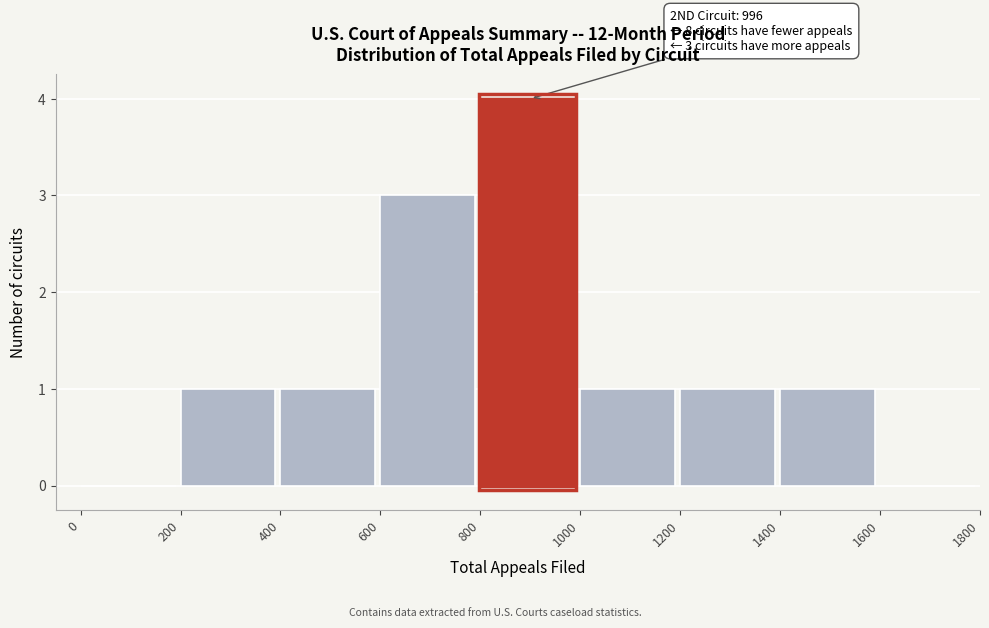

Over which range of the x-axis is the bar tallest?

800 to 1000